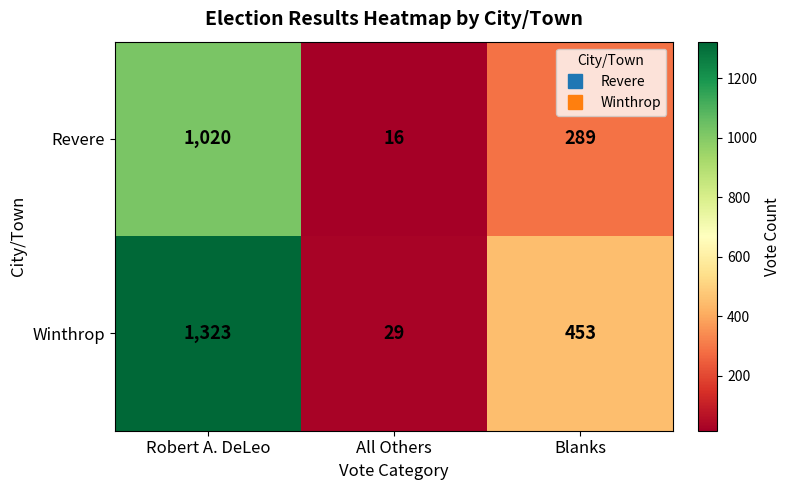

Which category has the lowest value across all series?

All Others